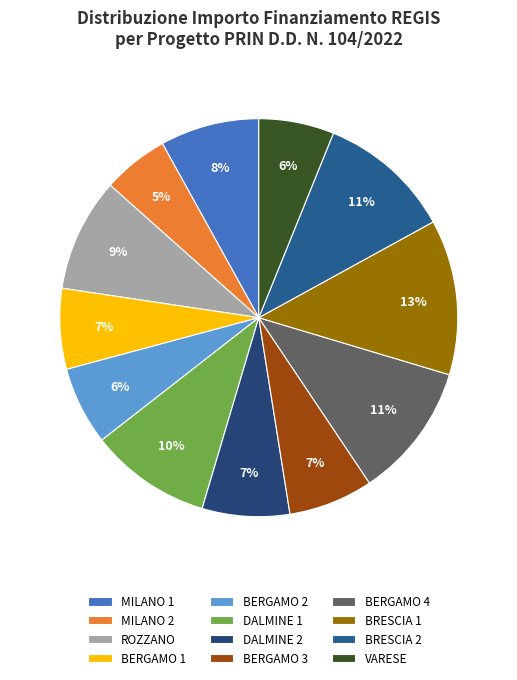

How many segments does this pie chart have?

12